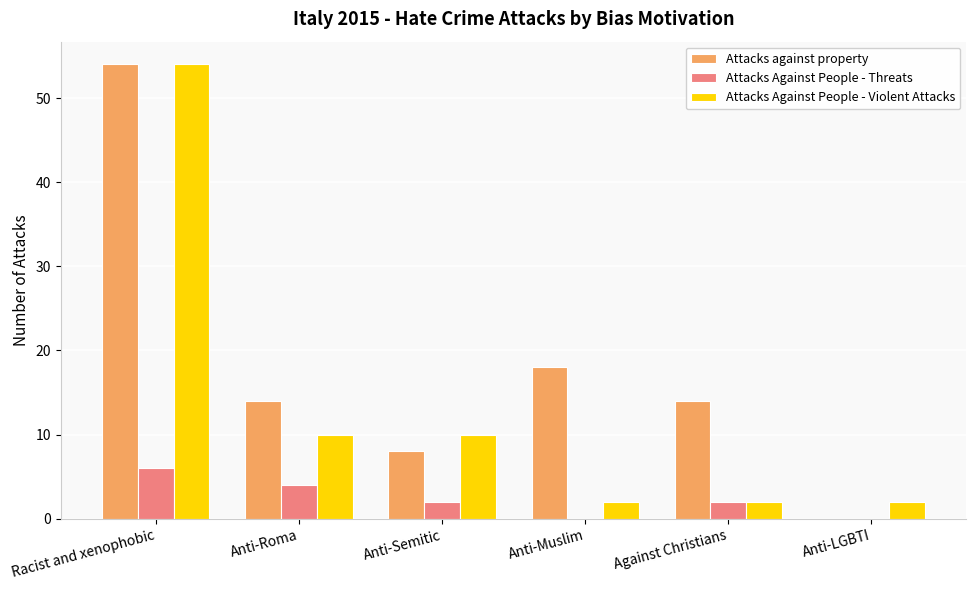

Which category has the highest value in the Attacks Against People - Threats series?

Racist and xenophobic